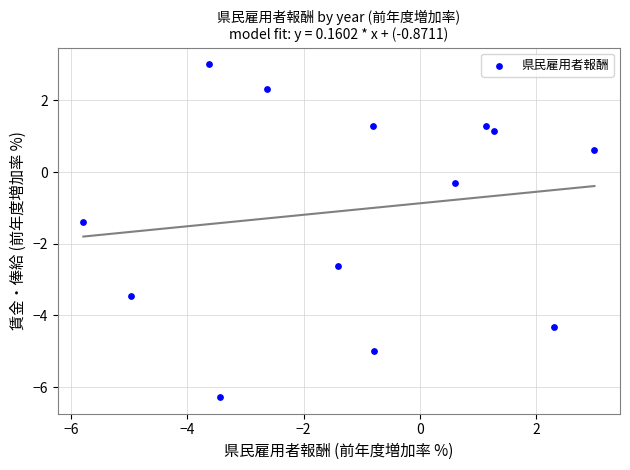

What Y value in the scatter plot is closest to -1?

-1.4